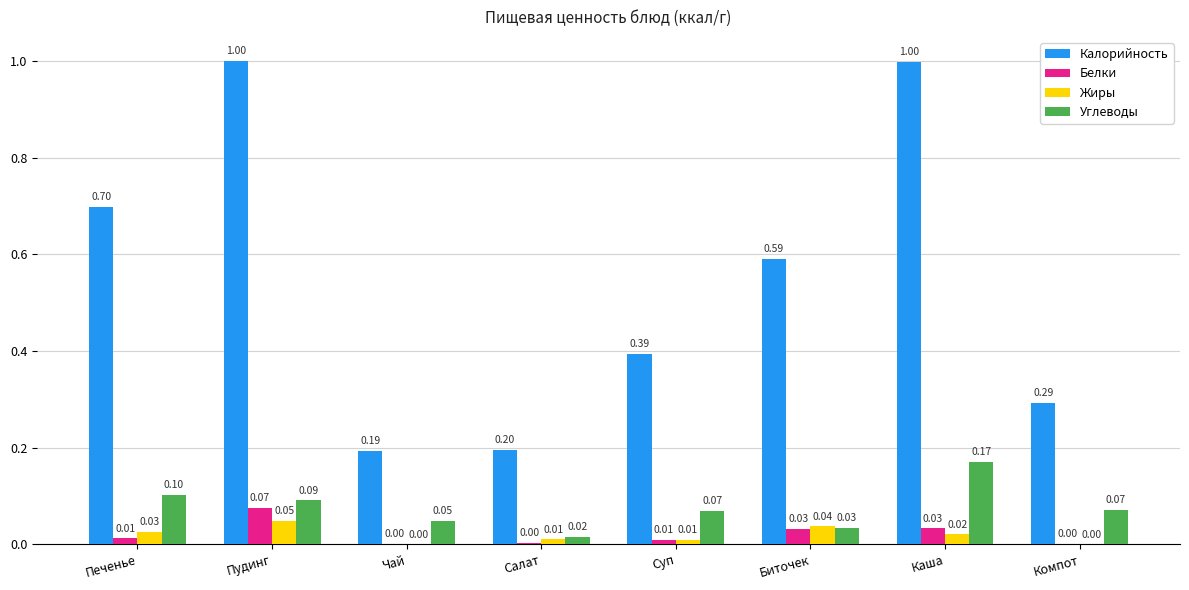

Where is Углеводы nearest to the value 0?

Салат